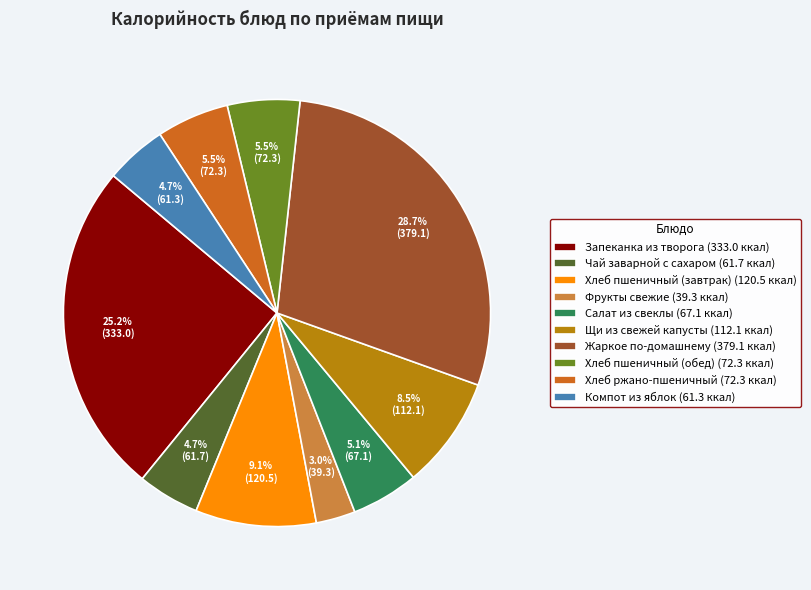

Combined, do Компот из яблок and Жаркое по-домашнему account for over 50%?

No